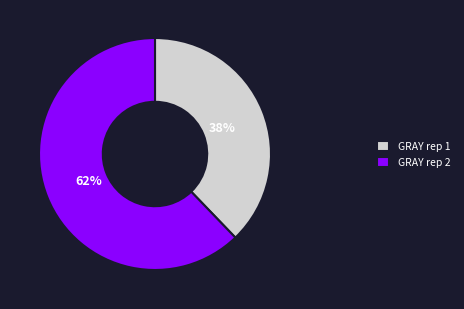

To the nearest percent, what portion does GRAY rep 1 represent?

38%